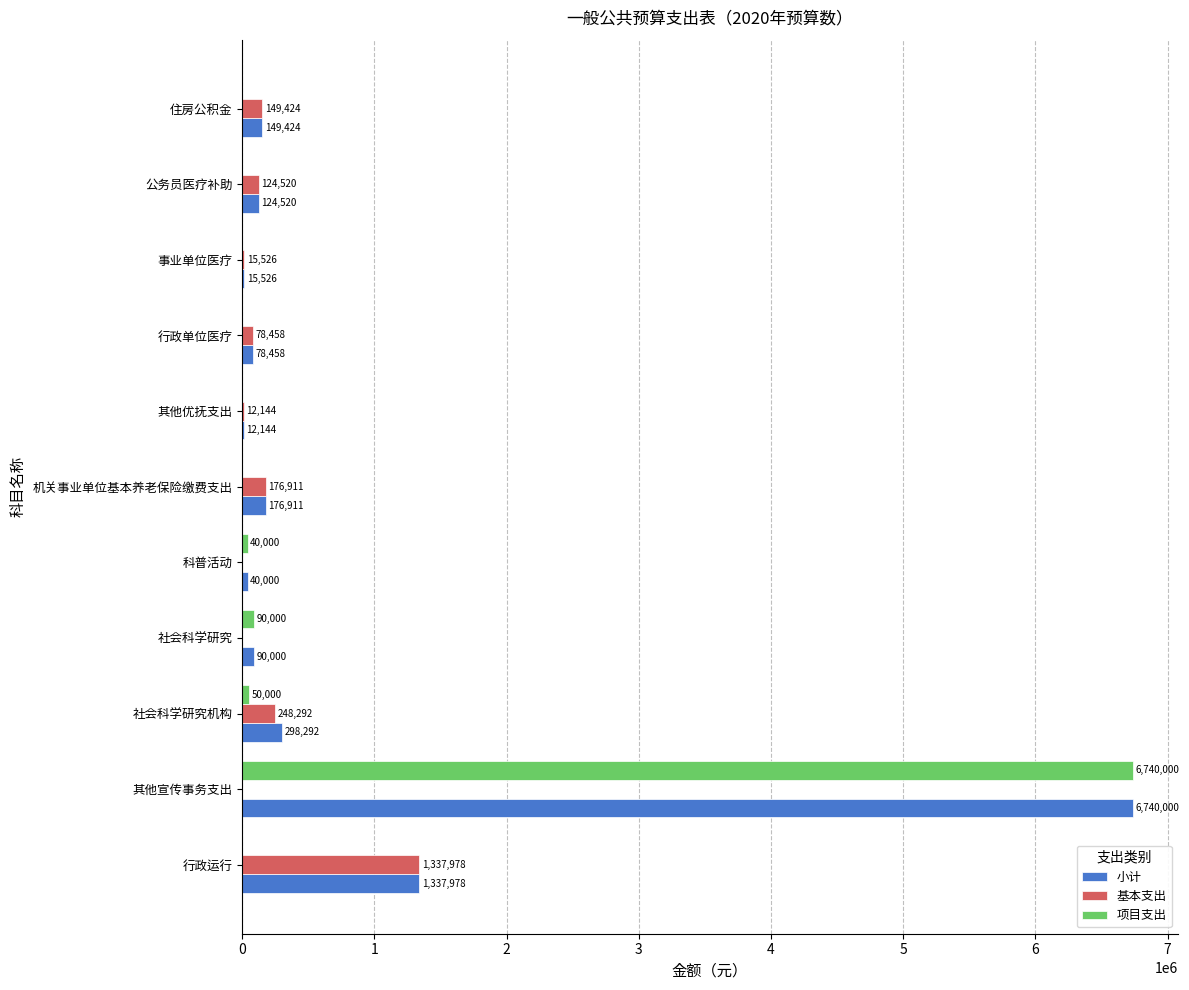

What is the maximum value shown in the chart?

6740000.0